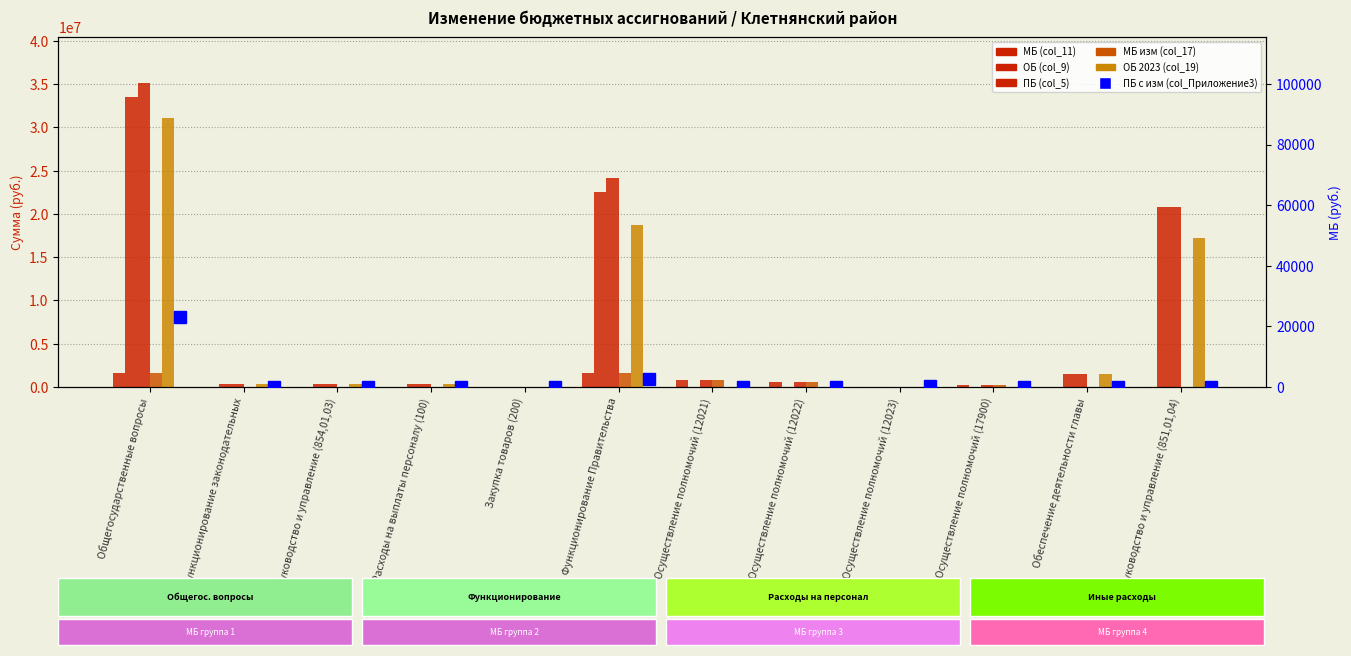

Where is ОБ 2023 (col_19) nearest to the value 15539709?

Руководство и управление (851,01,04)